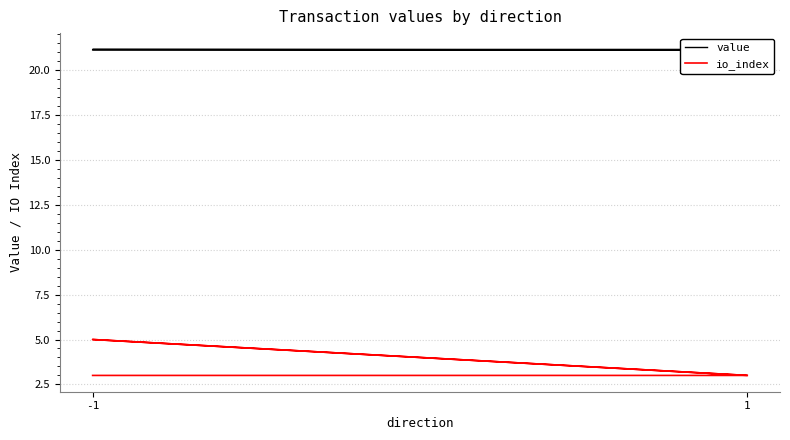

At which label is value closest to 21?

-1